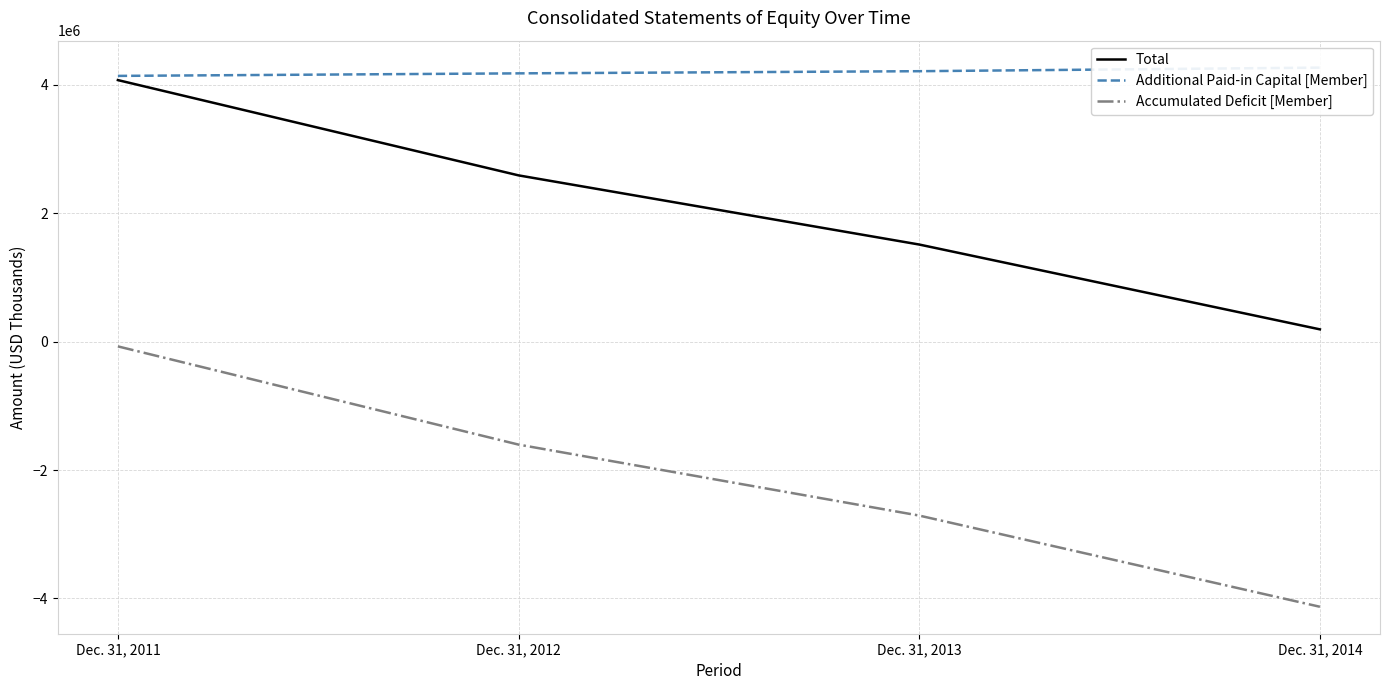

Is it true that Total equals 269914 at Dec. 31, 2014?

False